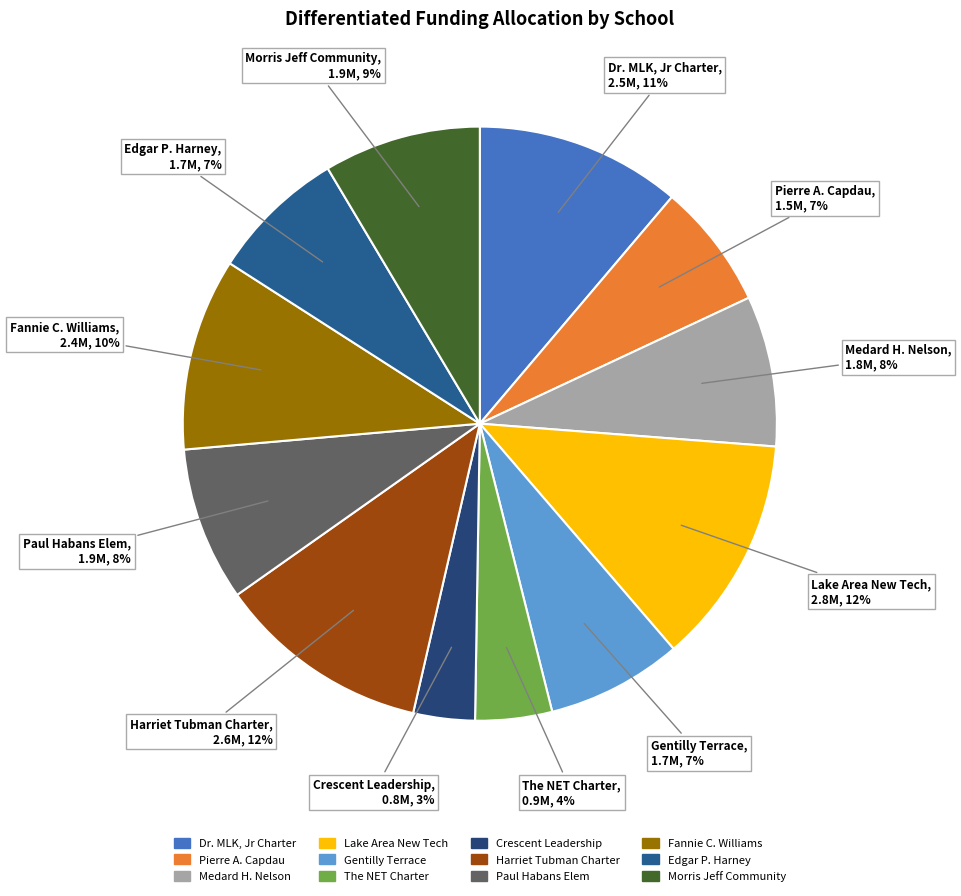

The Dr. MLK, Jr Charter slice represents 11% of the pie. True or false?

True